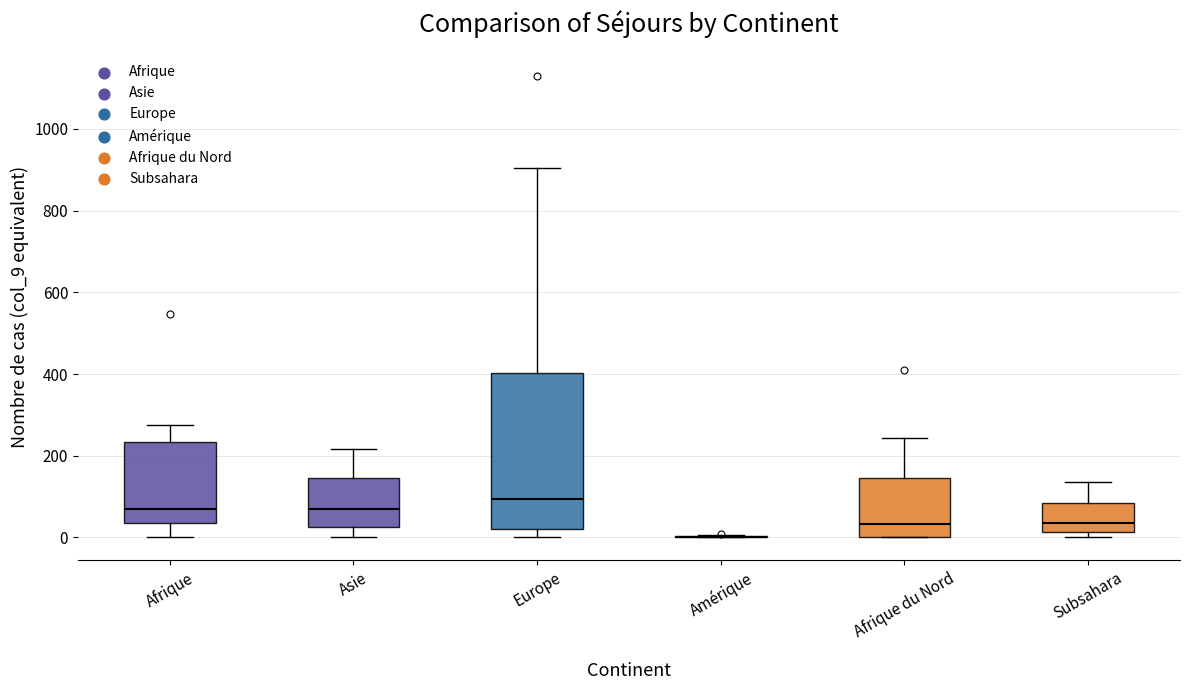

Where does the median line of the box for Subsahara sit on the y-axis? The values are not printed on the chart, so give them approximately, as read against the axis.

40